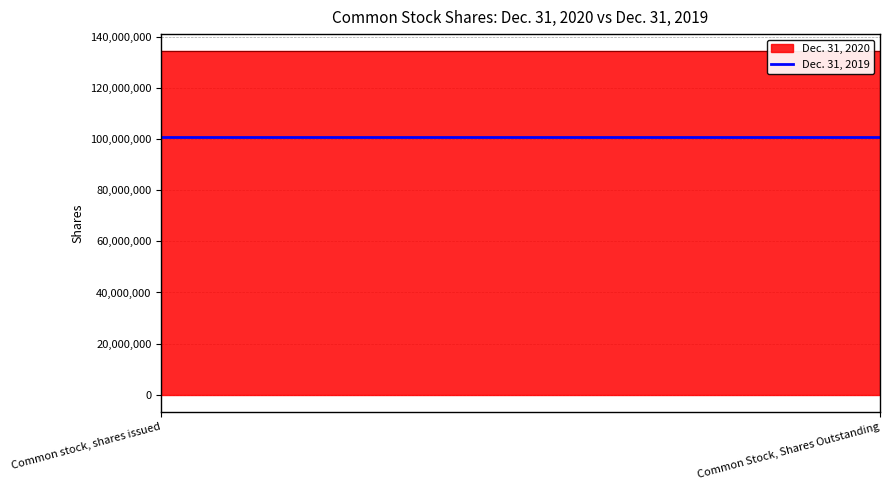

What is the highest value of the Dec. 31, 2019 series?

100735889